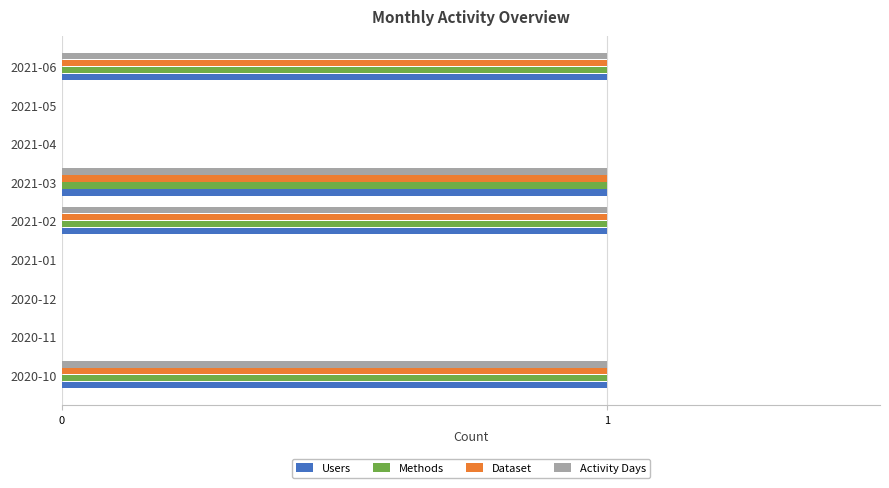

What is the sum of all Methods values?

4